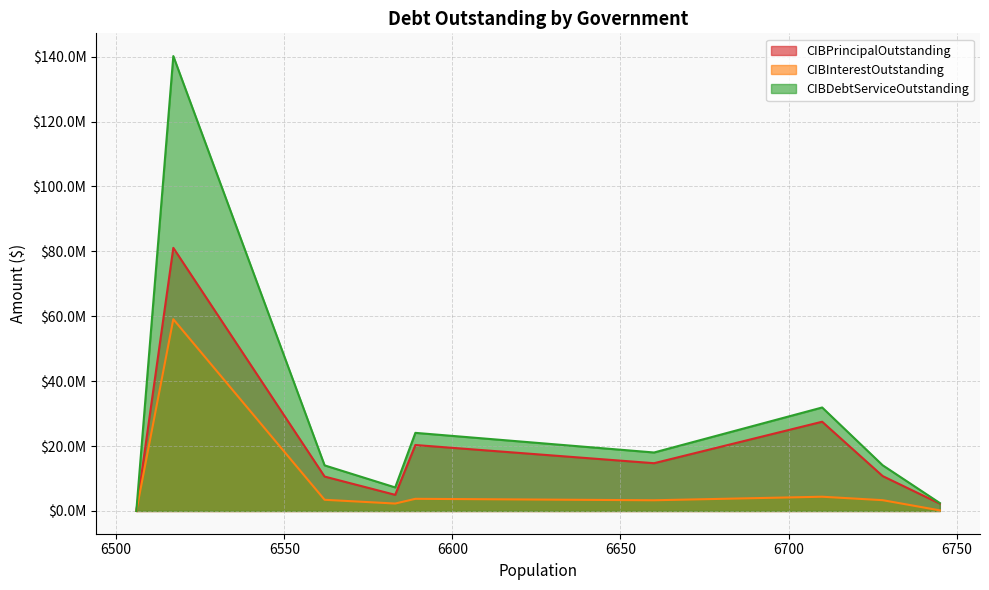

What is the difference between the CIBPrincipalOutstanding values at Wolfforth and Burnet?

7175000.0